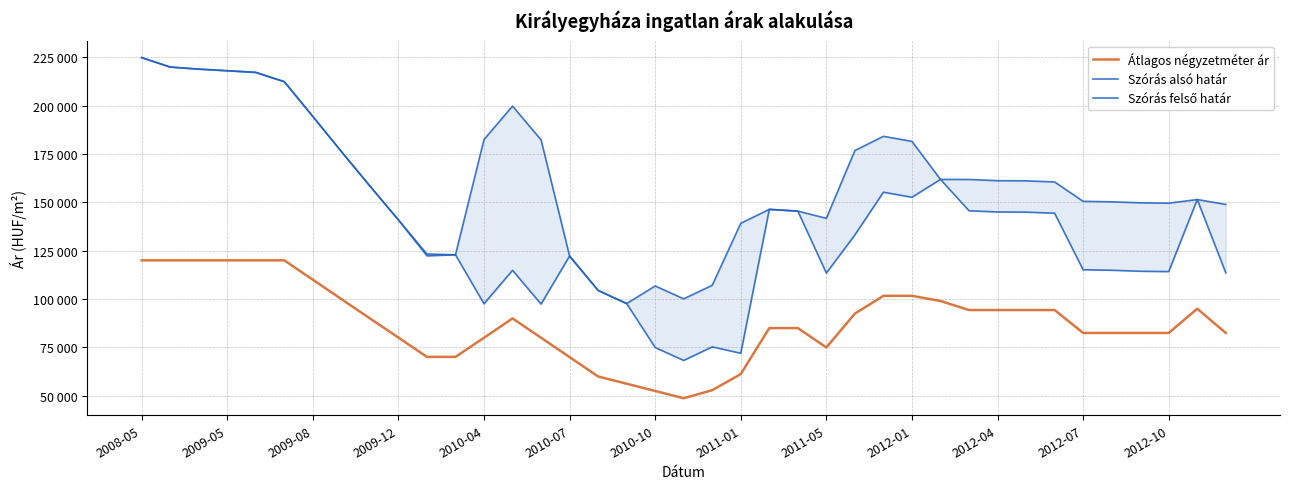

List the series in order of their peak value, highest first.

Szórás alsó határ, Szórás felső határ, Átlagos négyzetméter ár